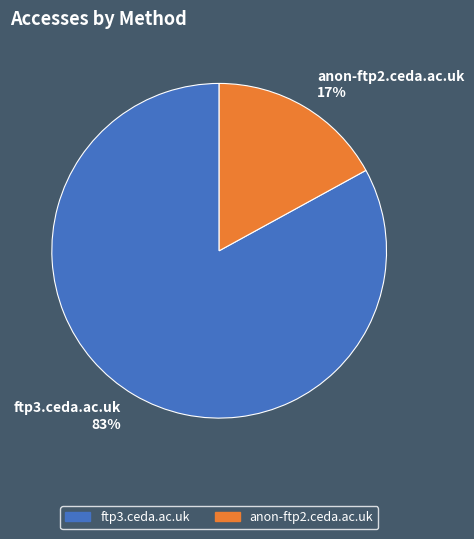

Combined, do ftp3.ceda.ac.uk and anon-ftp2.ceda.ac.uk account for over 50%?

Yes